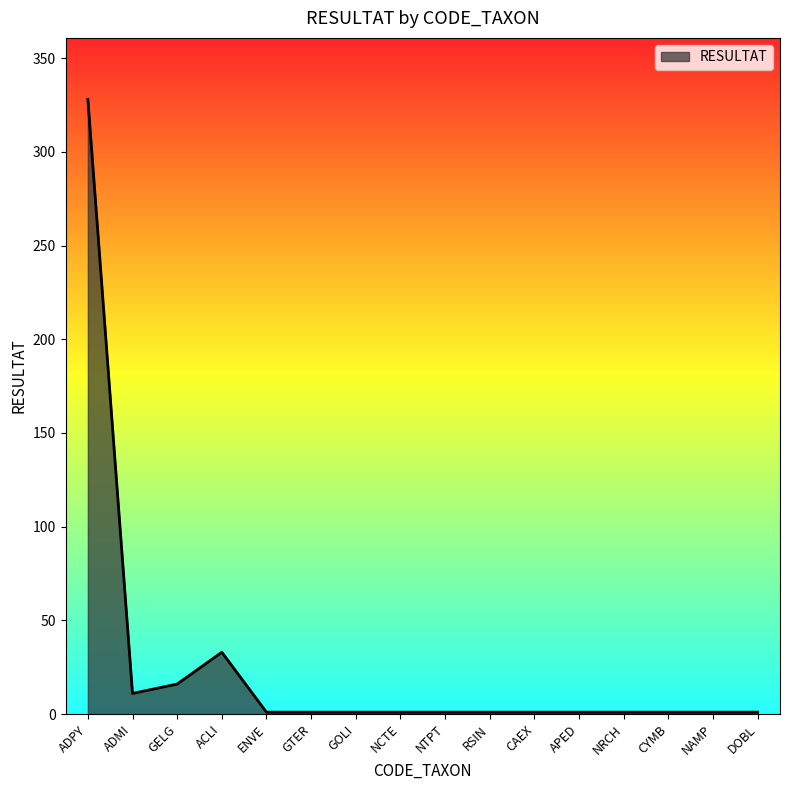

What is the maximum value shown in the chart?

328